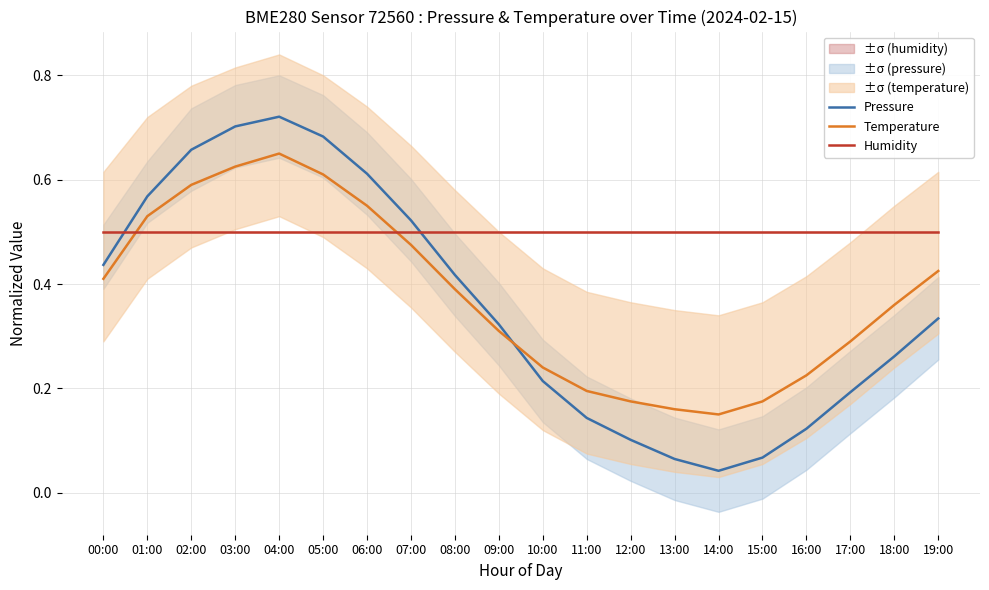

Between 02:00 and 04:00, which series saw the biggest shift?

Pressure